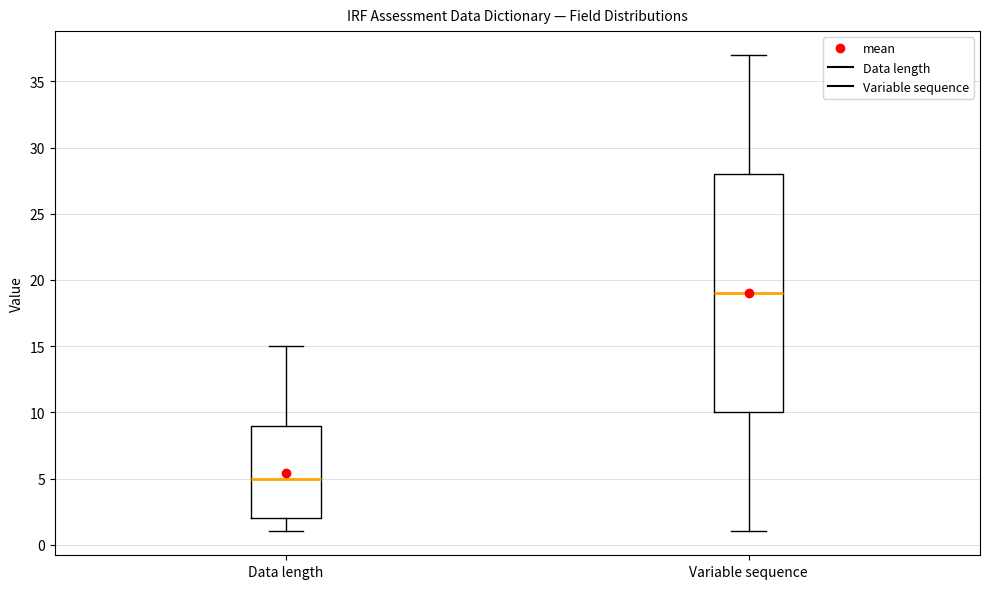

Reading left to right, transcribe this box plot: for each box, give where its median line is, the range the box spans, and where its two whiskers end, as read against the y-axis. The values are not printed on the chart, so give them approximately, as read against the axis.

Data length: median 5, box 2 to 9, whiskers 1 to 15
Variable sequence: median 19, box 10 to 28, whiskers 1 to 37